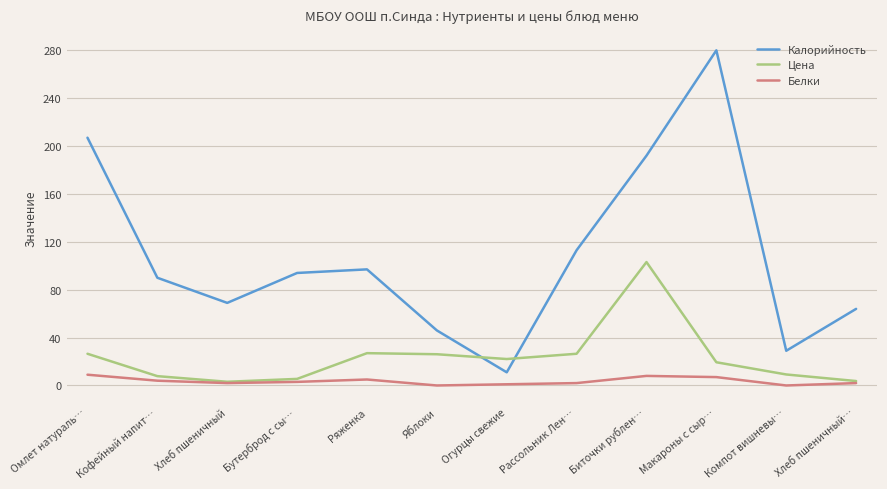

What is the sum of the Калорийность values at Омлет натураль… and Кофейный напит…?

297.0